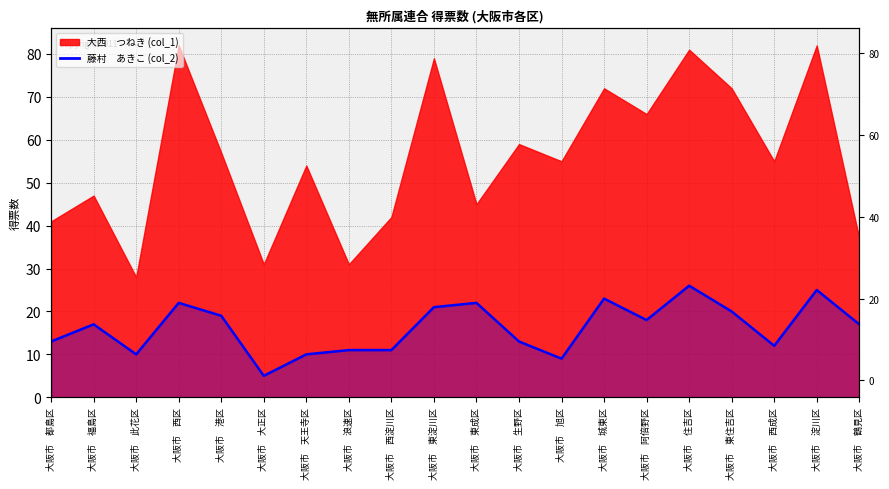

Which label corresponds to the smallest value in the chart?

大阪市　大正区